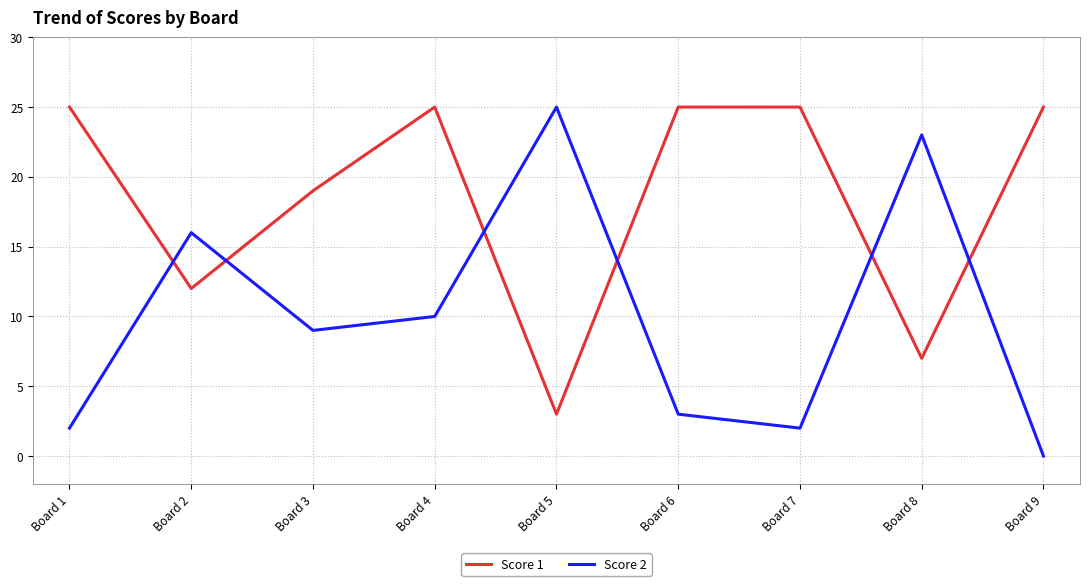

Where is the first local minimum for Score 1?

Board 2